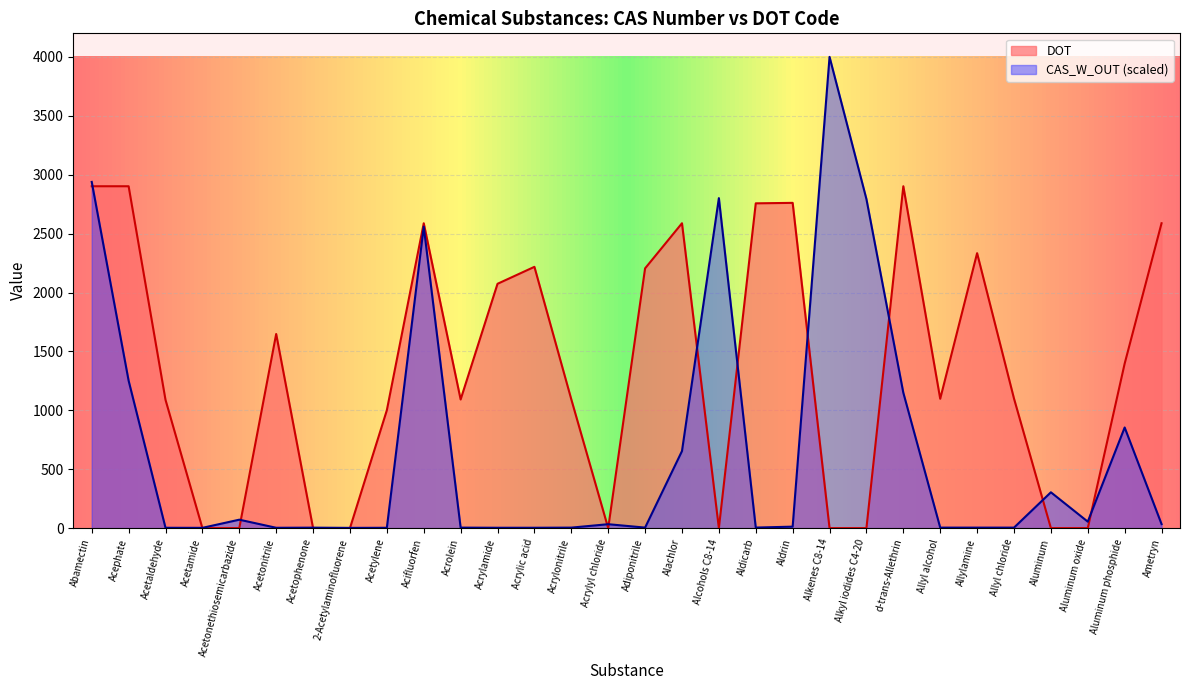

Is the value of DOT at Allyl chloride greater than the value of CAS_W_OUT (scaled) at Acrylamide?

Yes